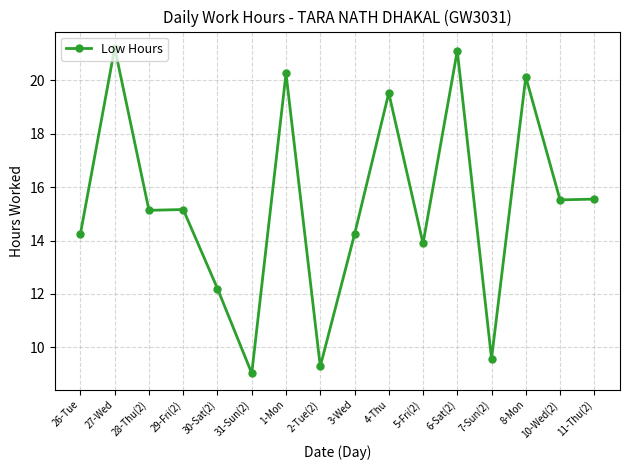

What is the smallest value displayed?

9.0